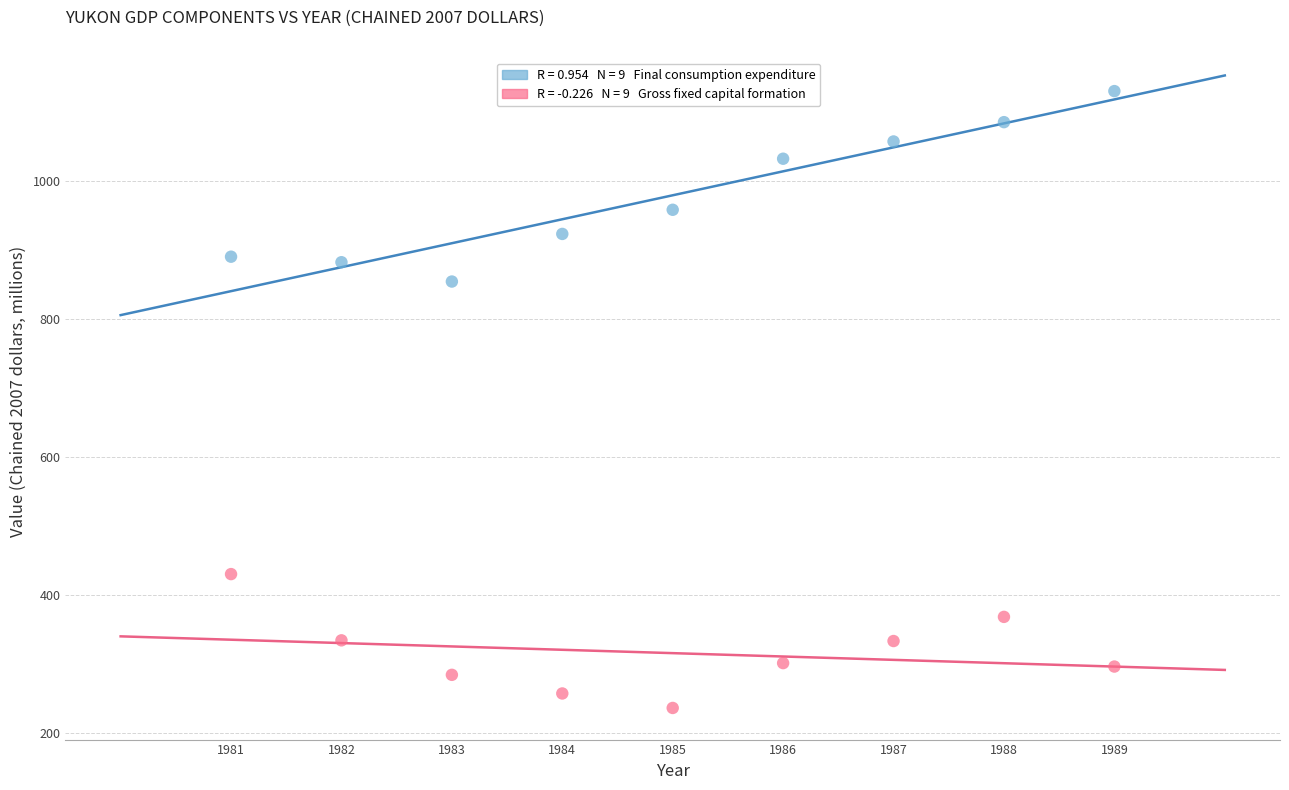

Across all data points, what is the range of Y values (max minus min)?

894